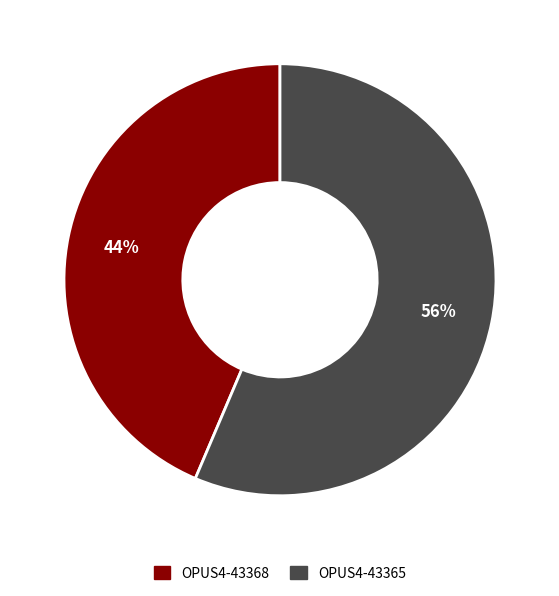

To the nearest percent, what is the average slice percentage?

50%